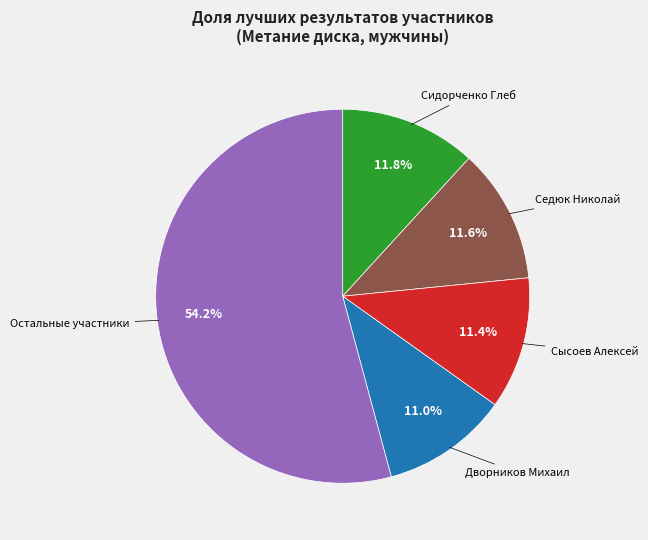

Is there a majority slice in this chart?

Yes